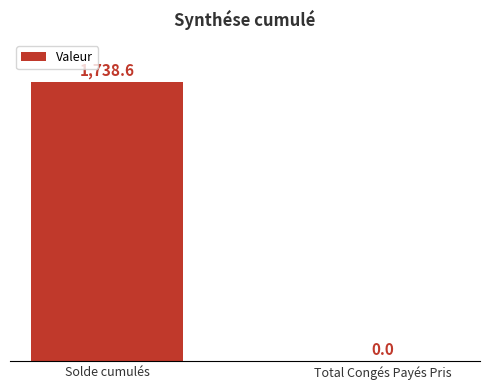

Read the value at Solde cumulés.

1738.6